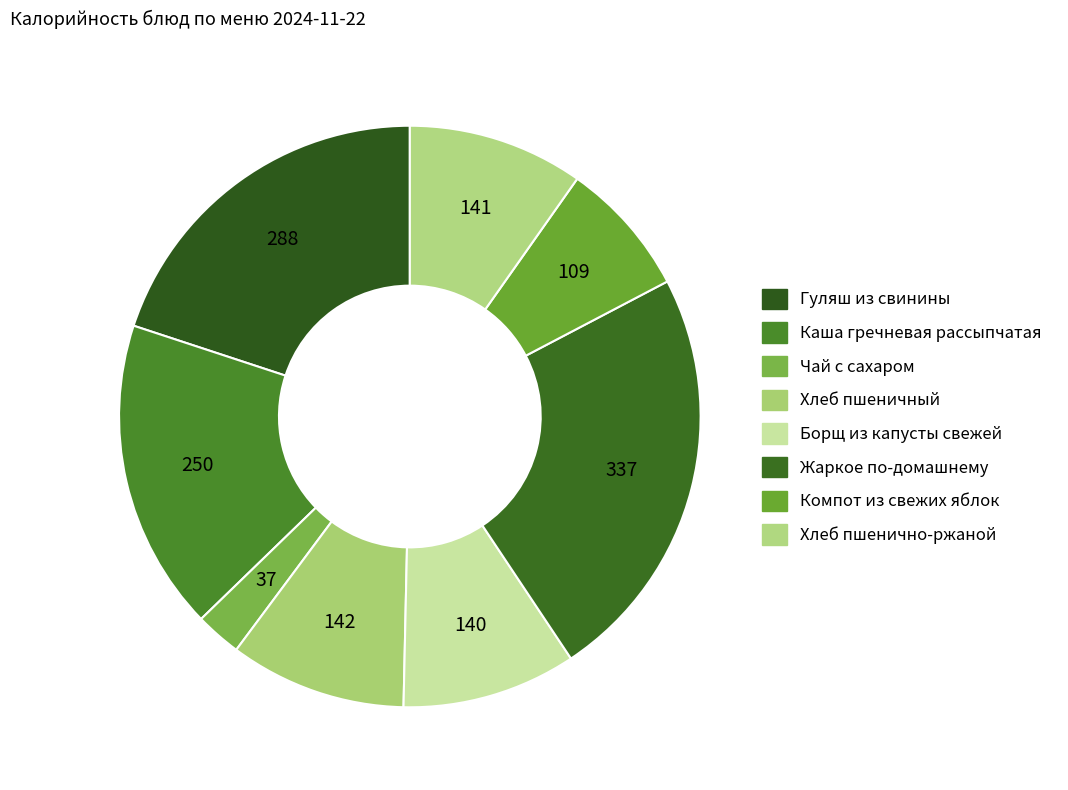

Does any single category account for the majority?

No